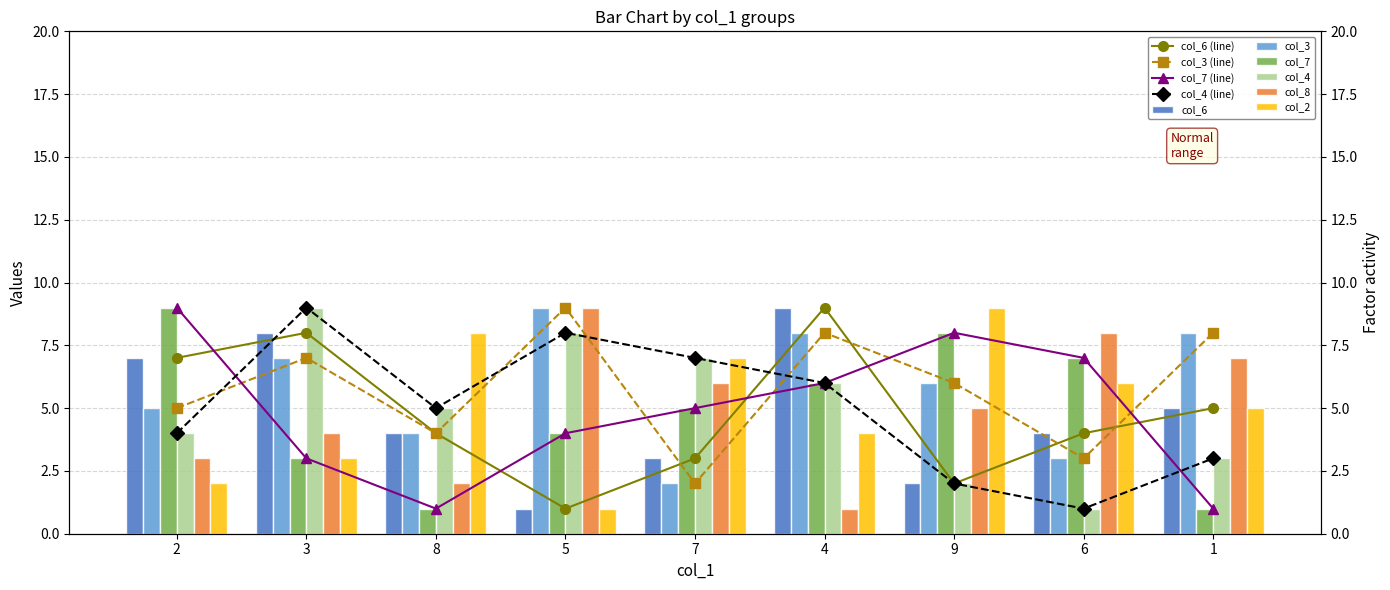

Which series has the largest total across all categories?

col_3